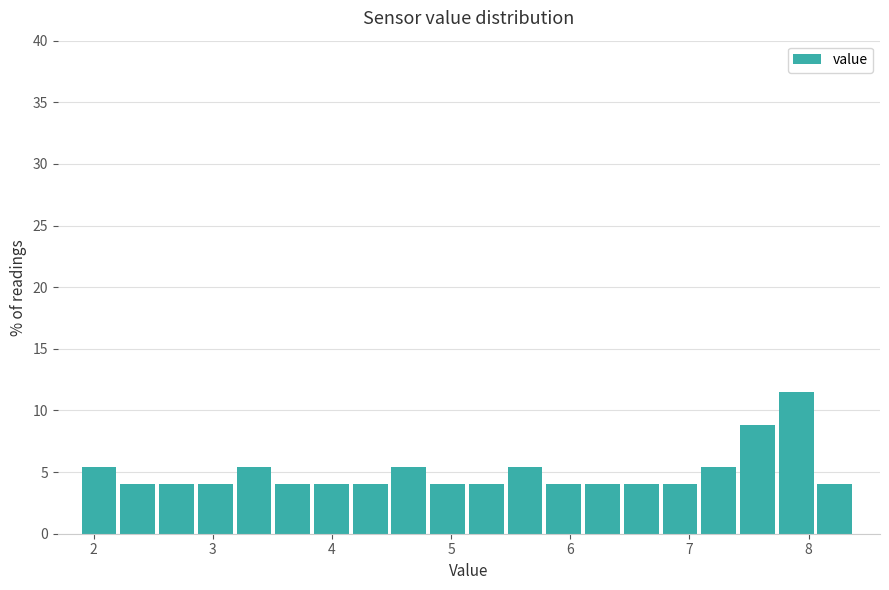

Around what value on the x-axis is the tallest bar? Give the approximate position of its centre, as read against the axis.

7.9